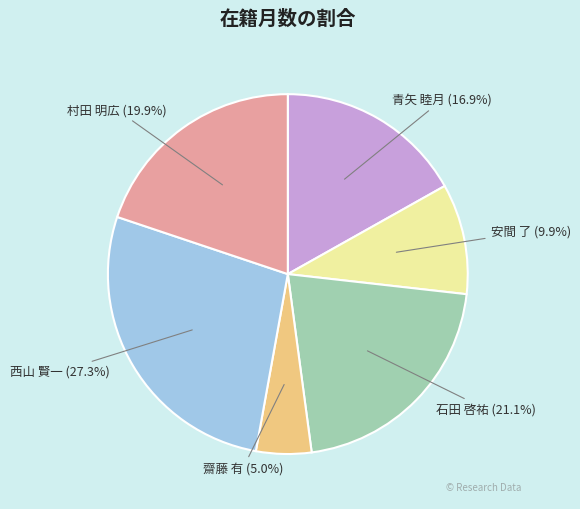

What is the ratio of the value at 青矢 睦月 (16.9%) to the value at 安間 了 (9.9%)?

1.7